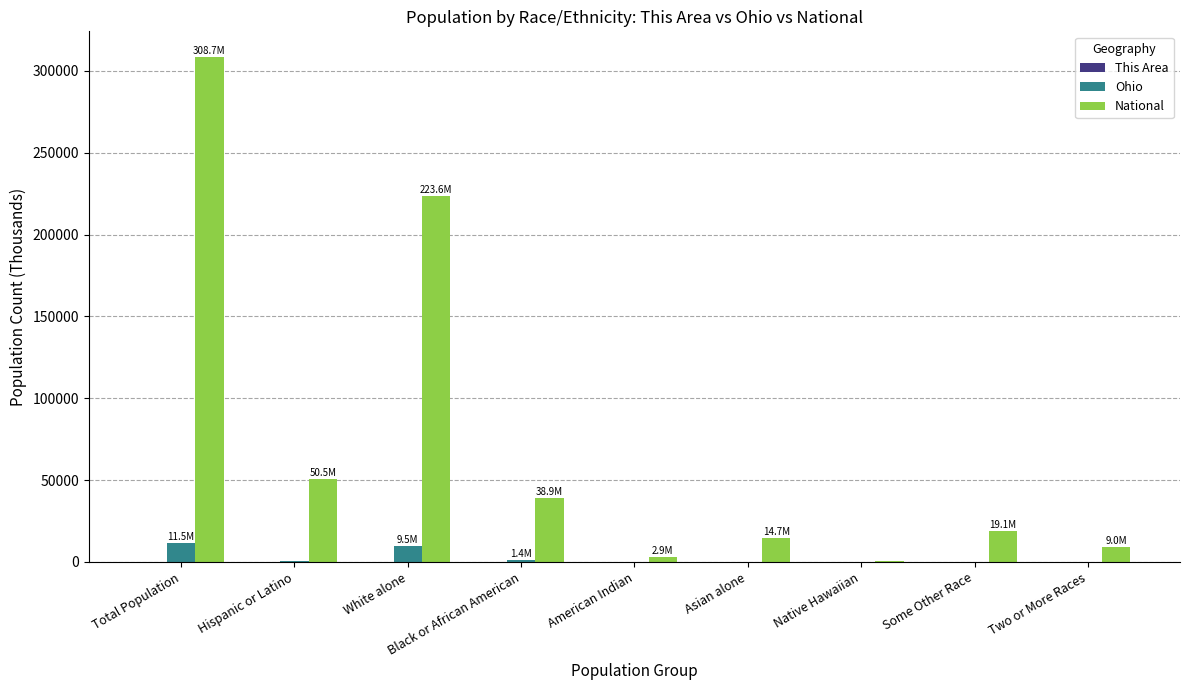

The National series shows 50477.6 at Hispanic or Latino. True or false?

True